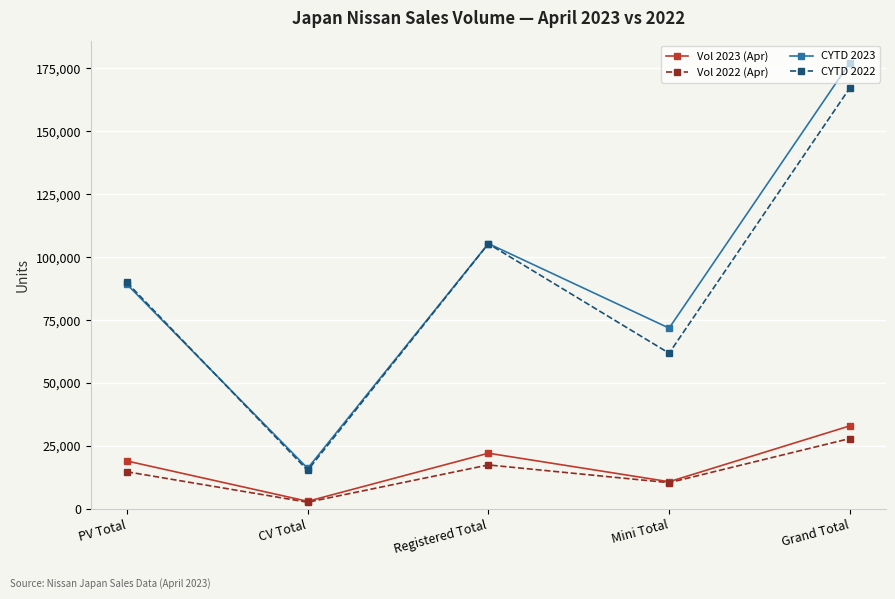

What is the label of the 5th point from the left?

Grand Total